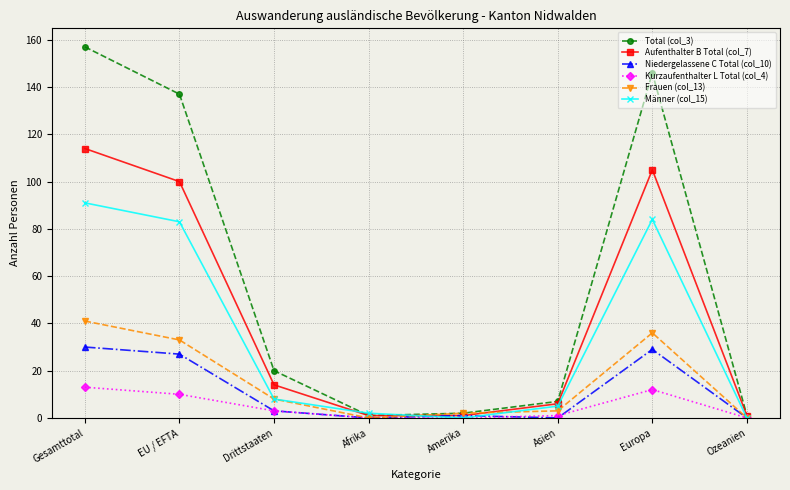

Which category has the highest value in the Männer (col_15) series?

Gesamttotal